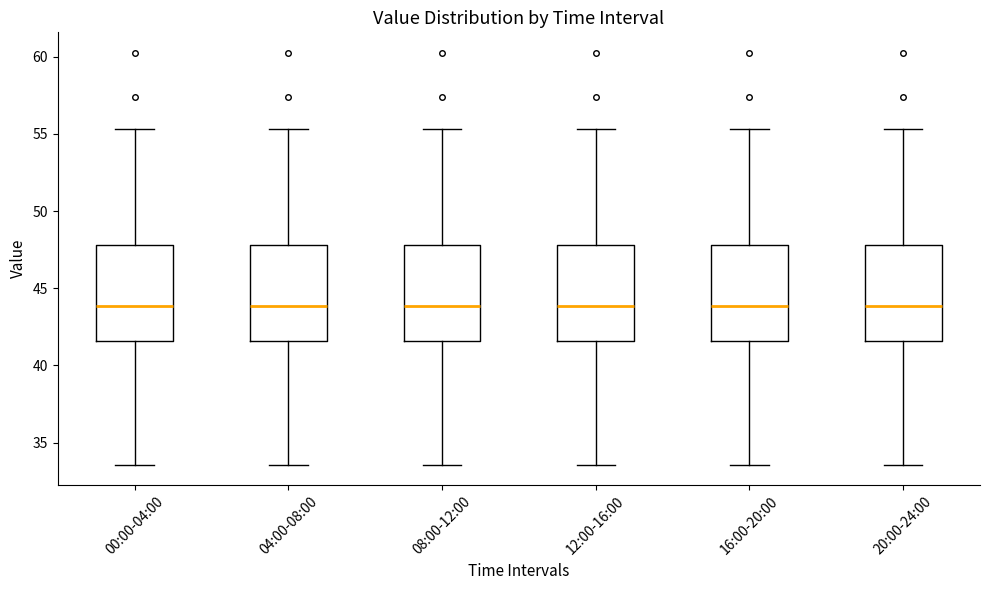

Where does the upper whisker of the box for 12:00-16:00 end on the y-axis? The values are not printed on the chart, so give them approximately, as read against the axis.

55.5